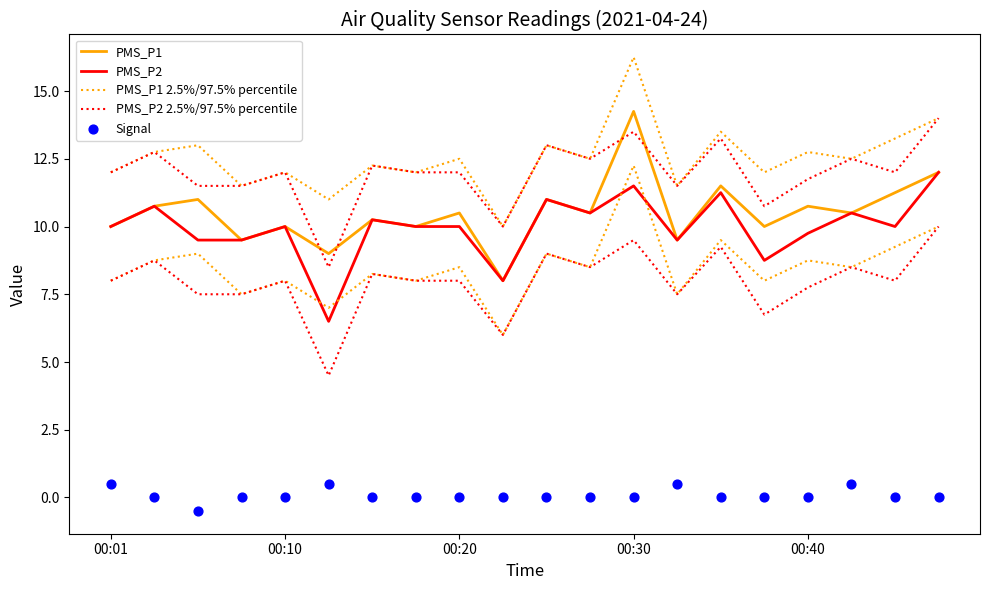

What are all the series names shown in the legend?

PMS_P1, PMS_P2, PMS_P1 2.5%/97.5% percentile, PMS_P2 2.5%/97.5% percentile, Signal